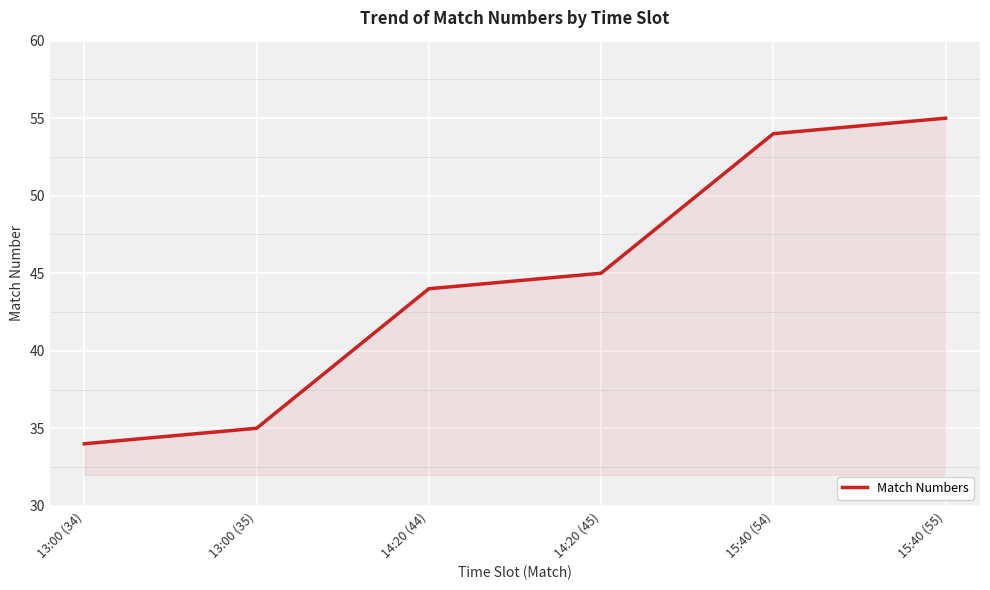

True or false: the data shows 35 at 13:00 (35).

True